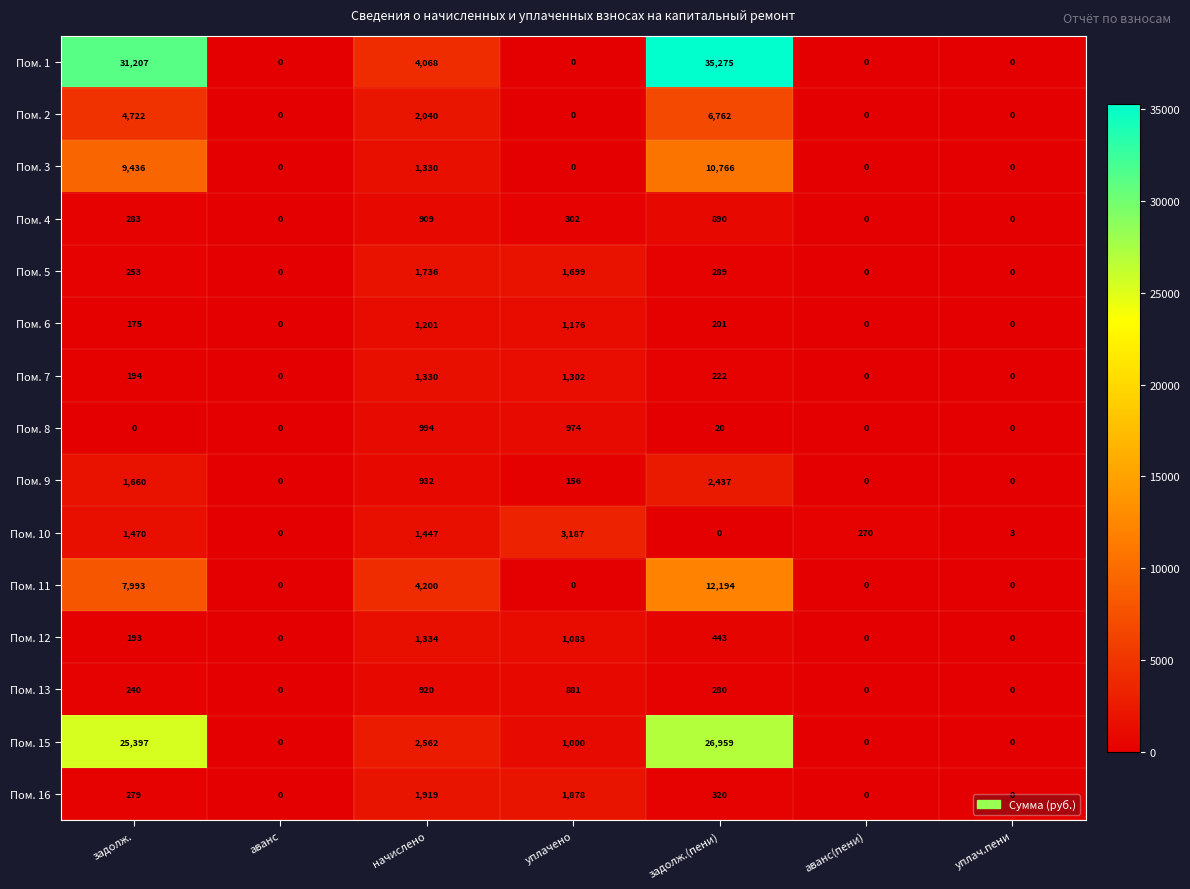

The value of Пом. 10 at начислено is 2087. True or false?

False